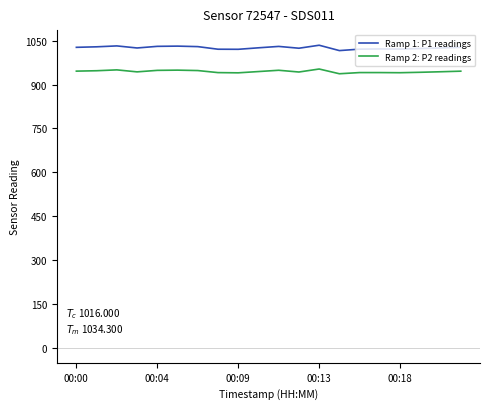

Which series has the widest spread of values?

Ramp 1: P1 readings